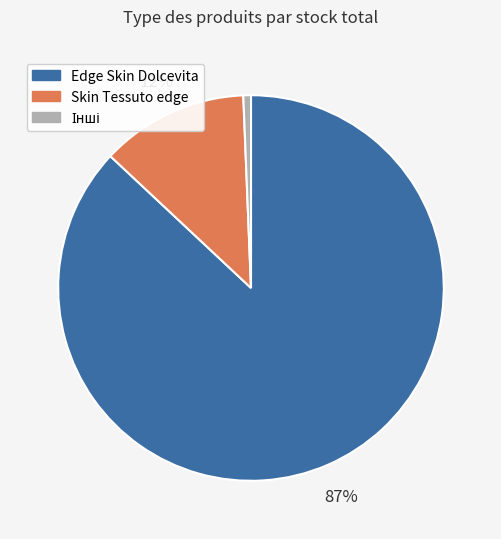

To the nearest percent, what is the difference between the largest and smallest slice percentages?

86%